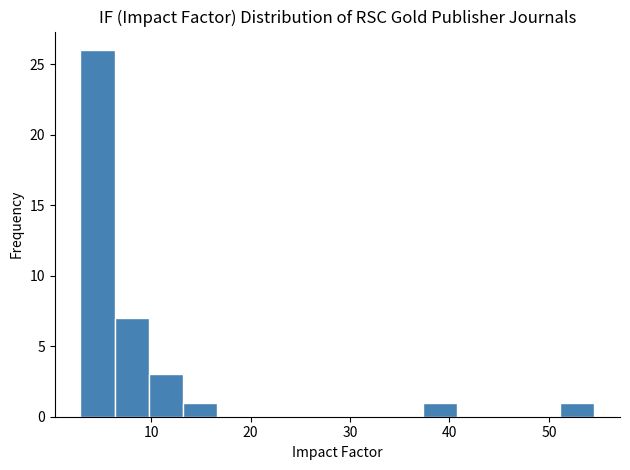

Read against the x-axis, roughly where is the centre of the tallest bar?

5